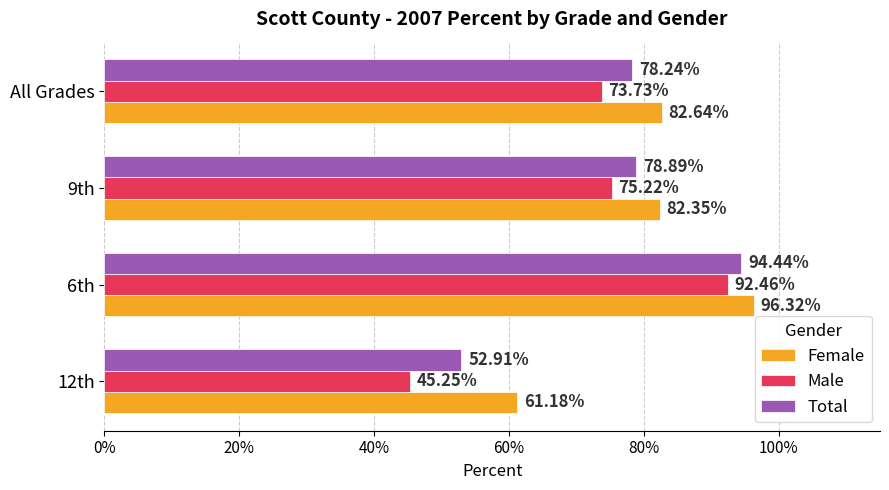

Reading right to left, list all the values displayed in this chart.

Female: 0.8	0.8	1.0	0.6
Male: 0.7	0.8	0.9	0.5
Total: 0.8	0.8	0.9	0.5